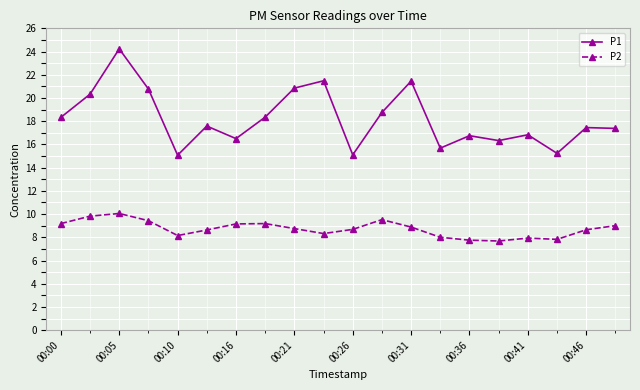

True or false: P1 has more than 1 points higher than both neighbors.

True